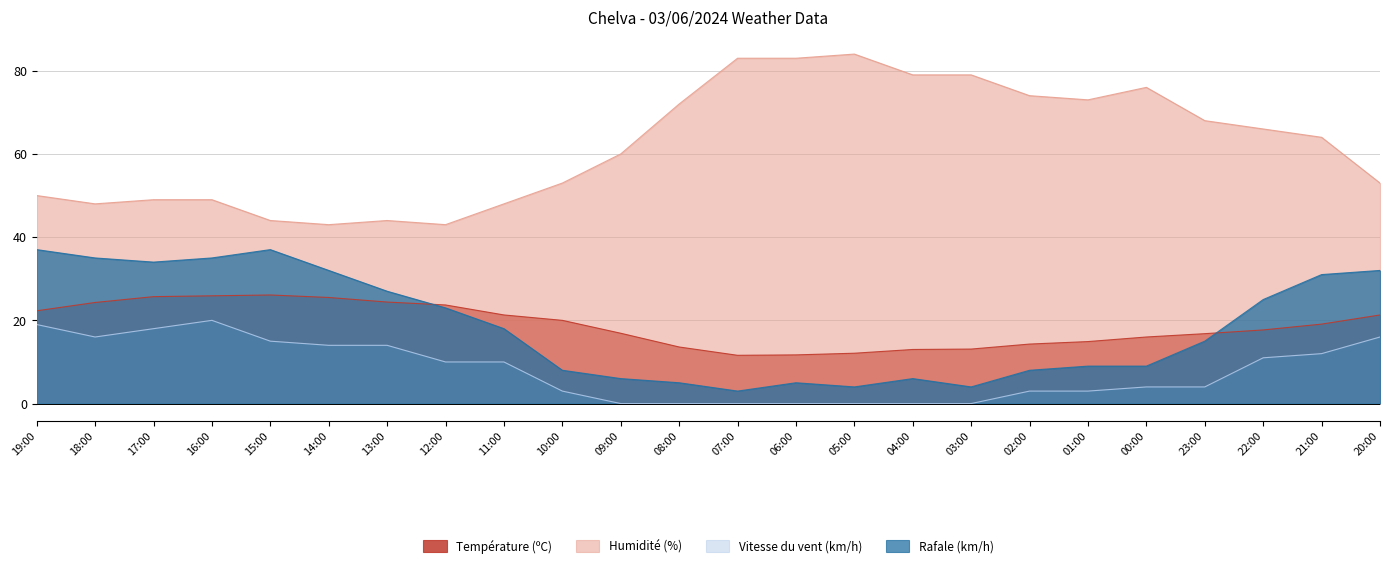

What is the label of the 17th point from the right?

12:00